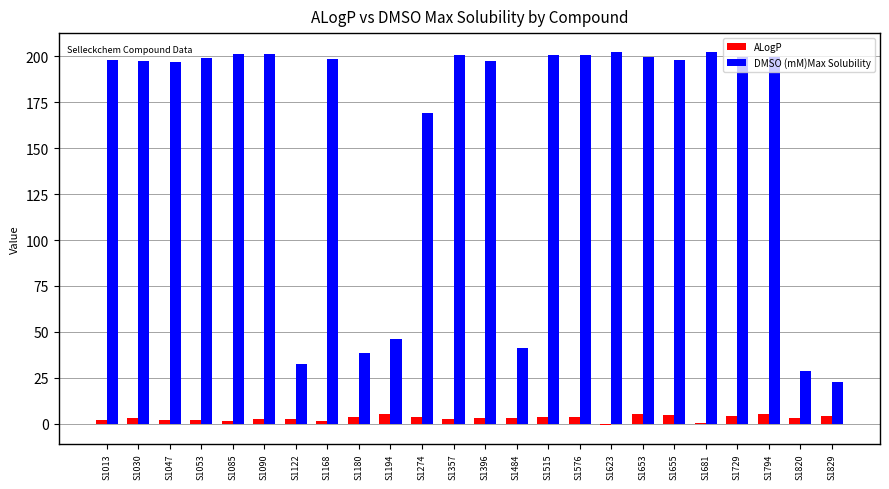

Are the bars grouped side by side (vs. stacked)?

Yes